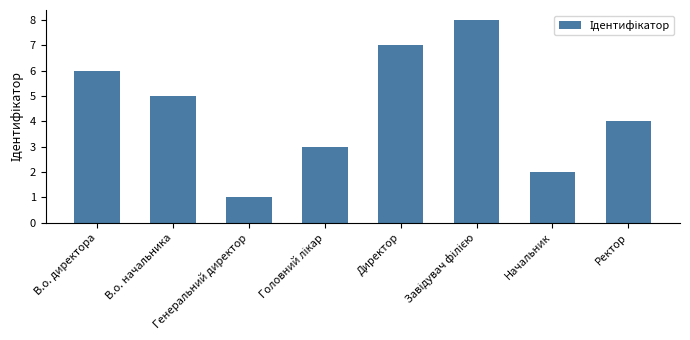

The chart shows a value of 10 at В.о. директора. True or false?

False